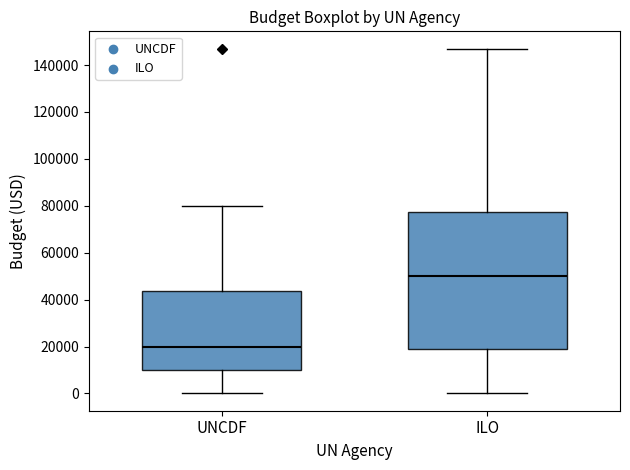

Comparing the boxes themselves (not the whiskers), which one is the tallest?

ILO